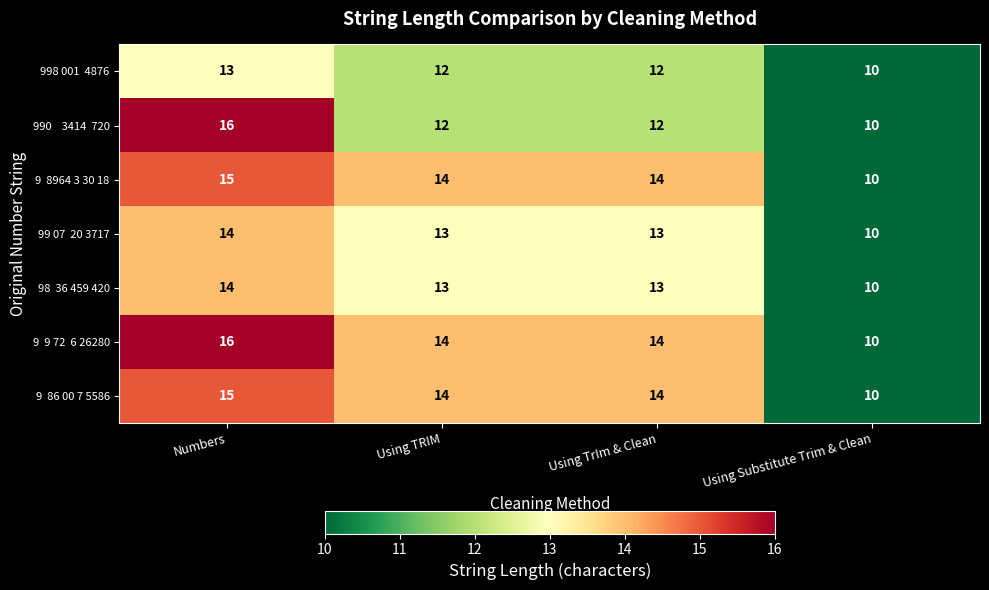

What is the greatest value displayed?

16